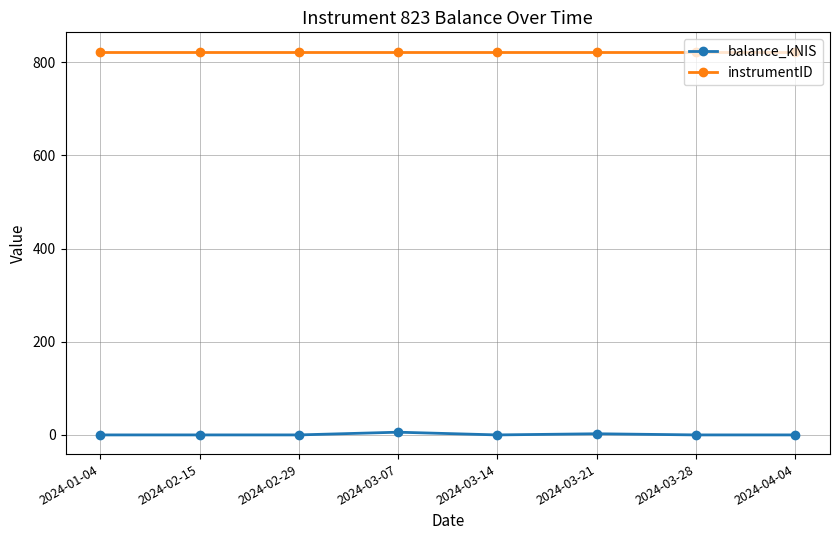

What is the label of the 6th point from the left?

2024-03-21